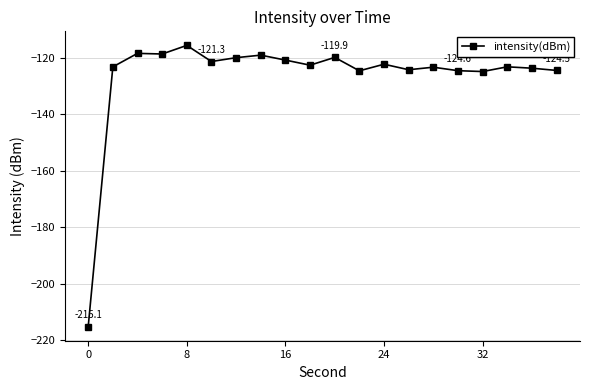

How many data points does each series have?

20